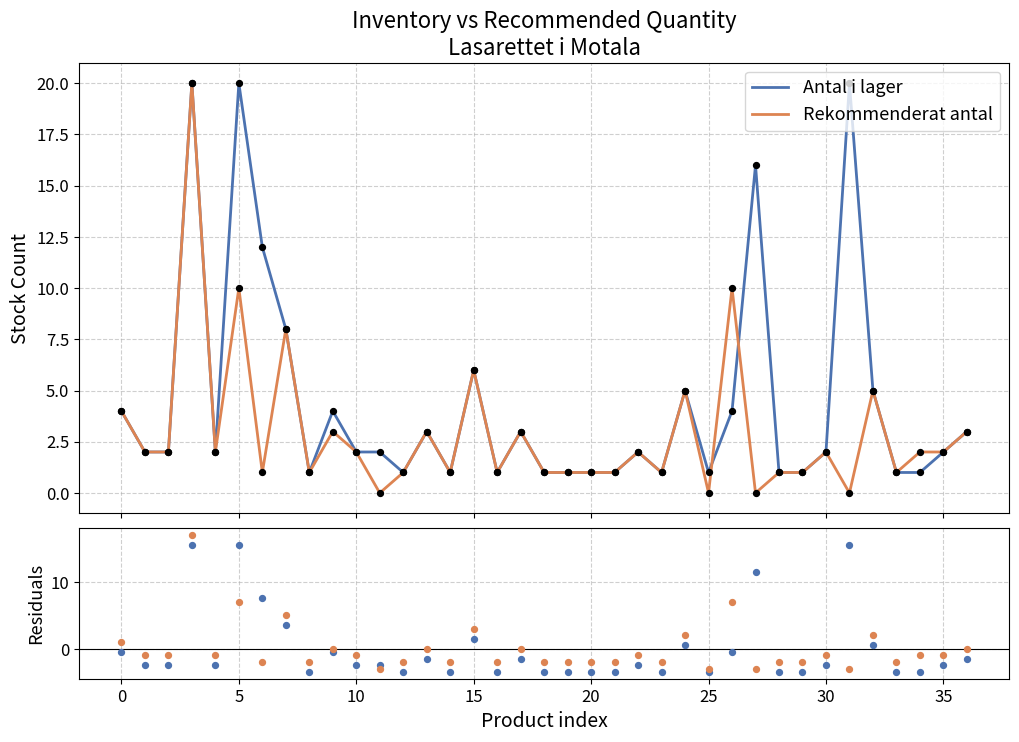

Which series has the widest spread of Y values?

Rekommenderat antal